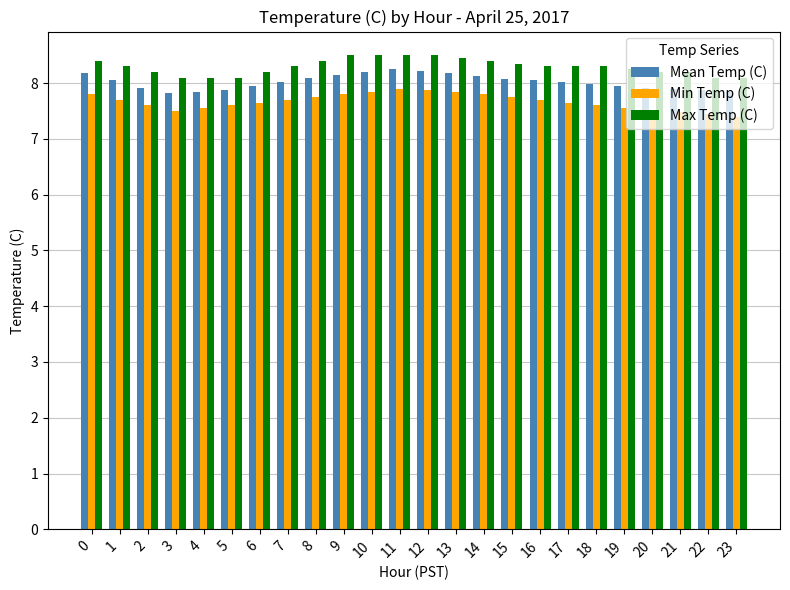

What is the minimum value for Mean Temp (C)?

7.8